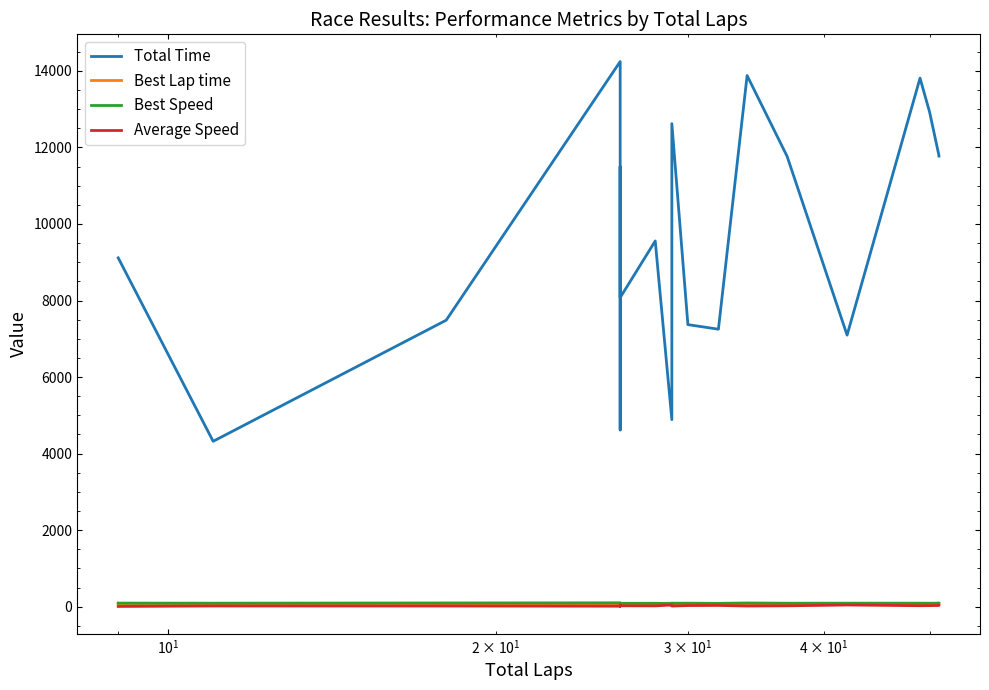

How many interior local peaks does the Total Time series have?

6